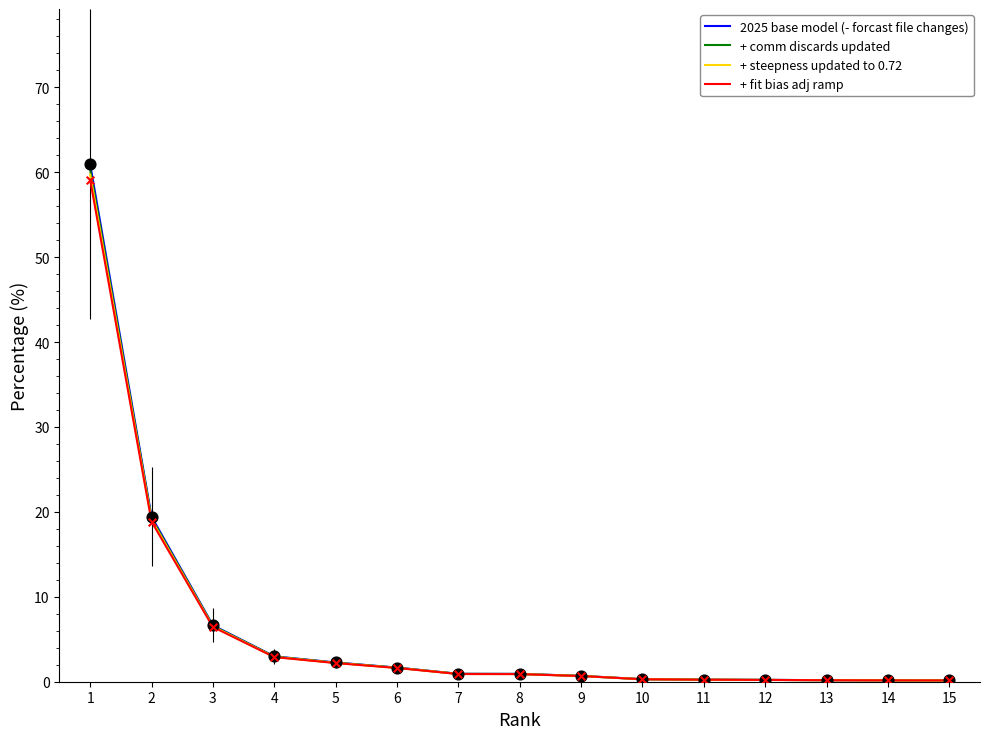

Which series has the largest range (max minus min)?

2025 base model (- forcast file changes)